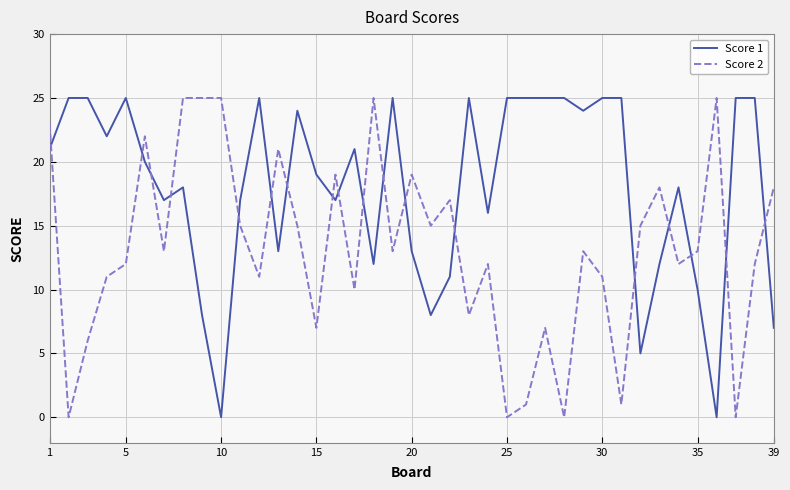

At how many categories does at least one series exceed 20?

26